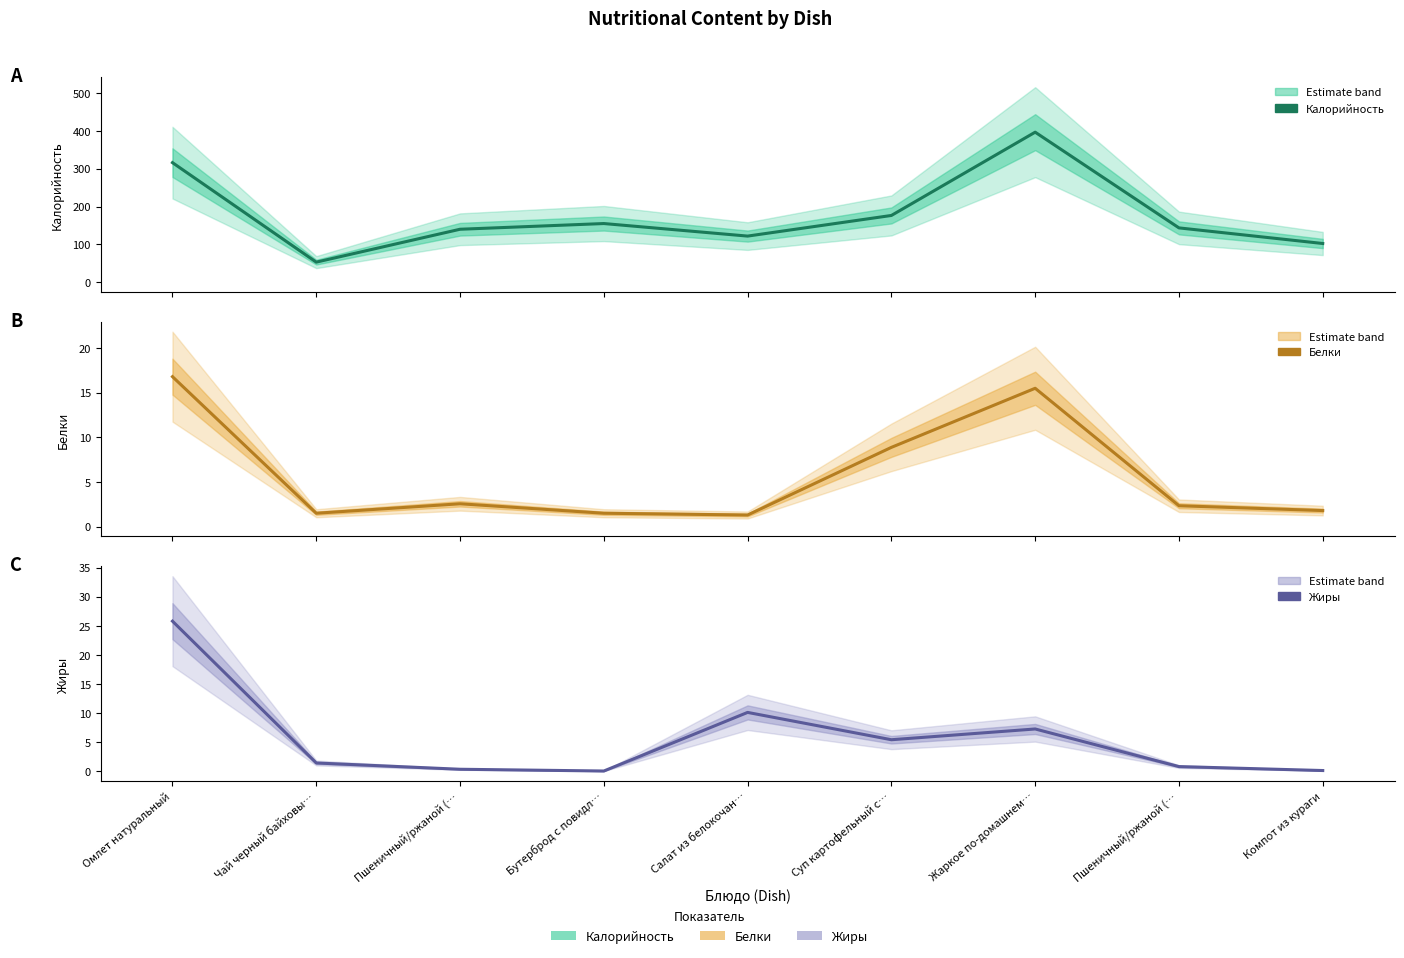

Rank the categories by Жиры value from highest to lowest.

Омлет натуральный, Салат из белокочан…, Жаркое по-домашнем…, Суп картофельный с…, Чай черный байховы…, Пшеничный/ржаной (…, Пшеничный/ржаной (…, Компот из кураги, Бутерброд с повидл…